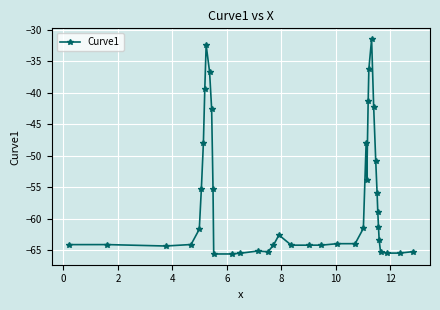

What is the value of the 10th point from the left?

-36.7